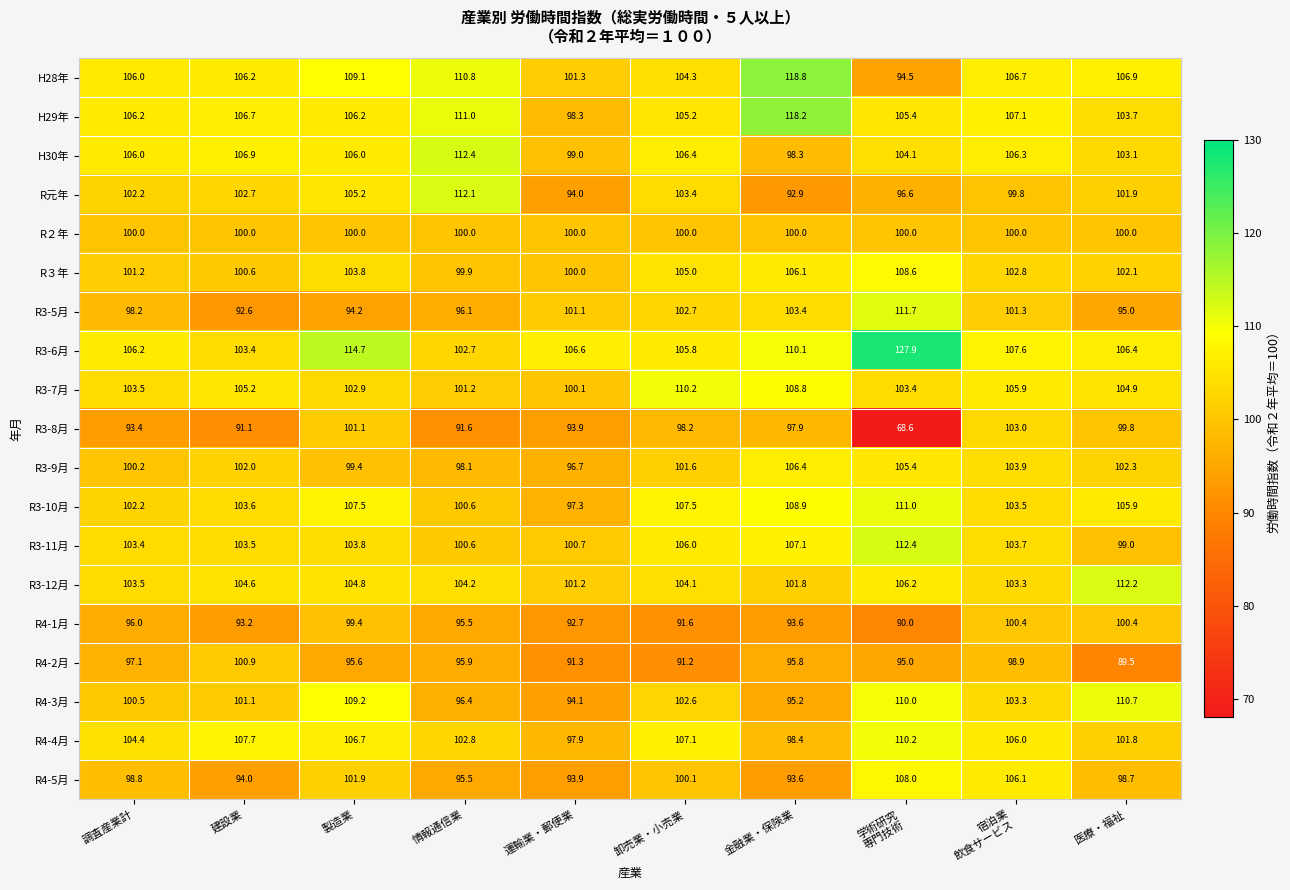

Between 卸売業・小売業 and 金融業・保険業, which series saw the biggest shift?

H28年